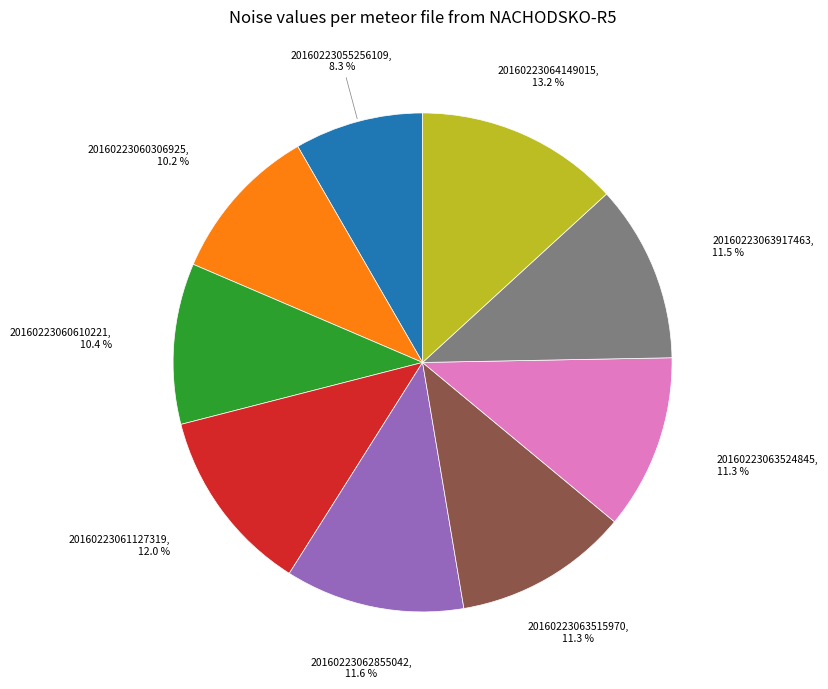

Approximately how many times larger is the value at 20160223063524845 compared to 20160223064149015?

0.9